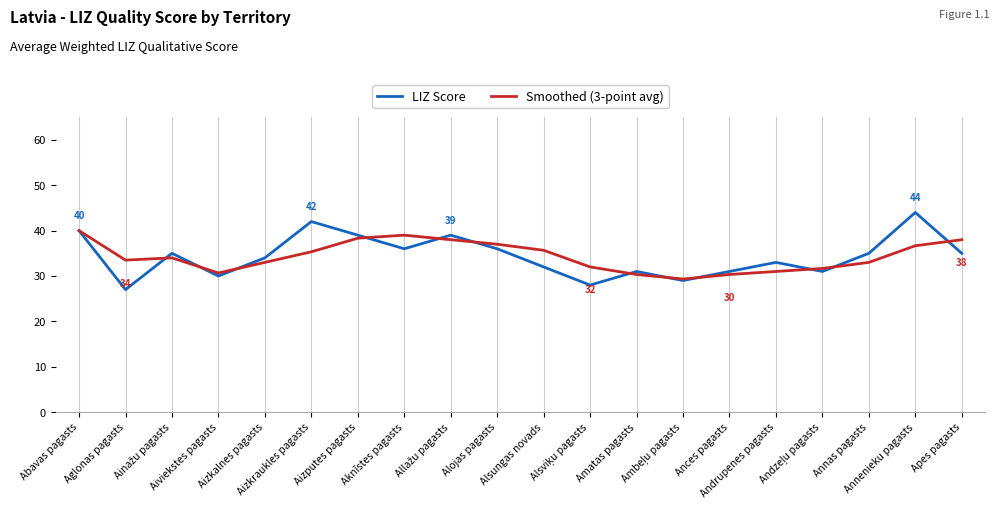

Which series has the largest range (max minus min)?

LIZ Score